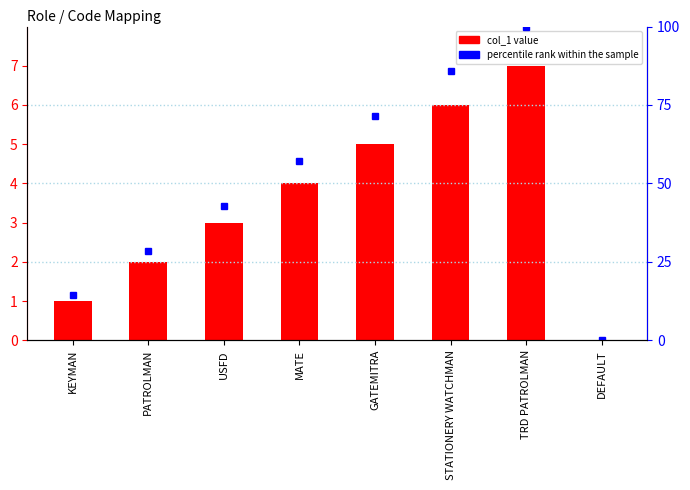

What is the change in value from KEYMAN to DEFAULT?

-1